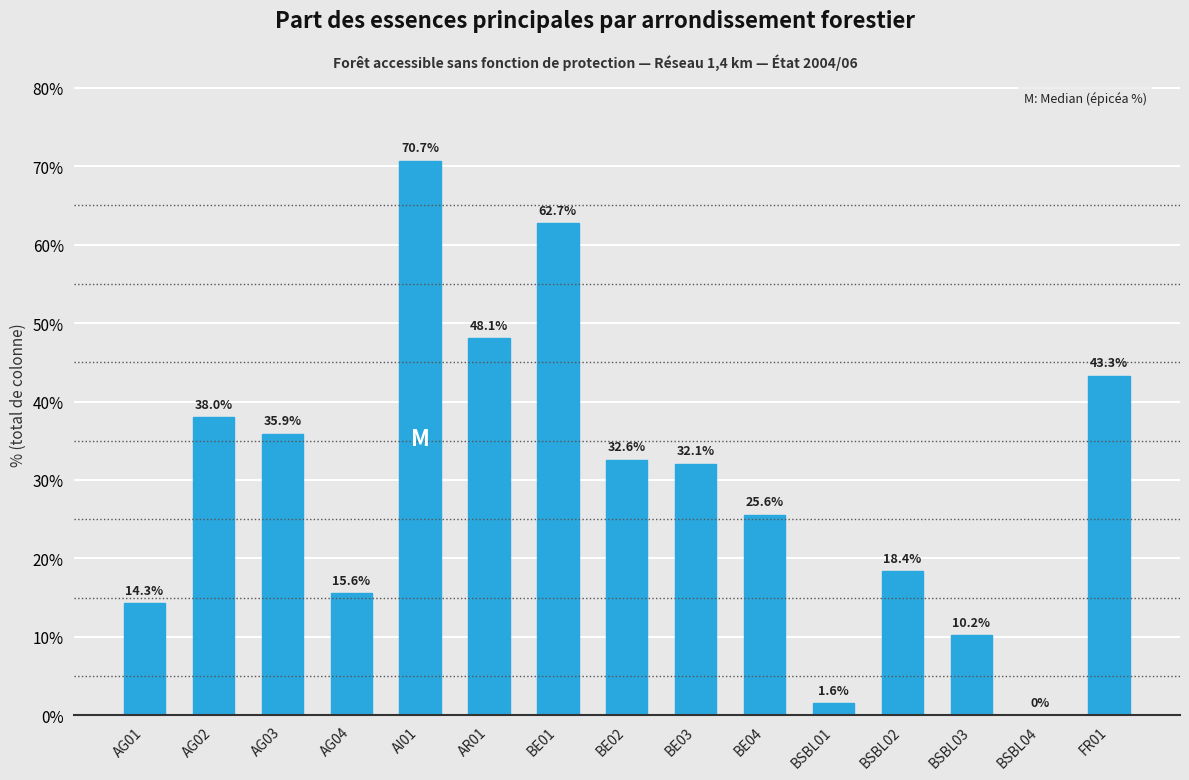

Reading right to left, extract all data points from this chart.

FR01=43.3	BSBL04=0.0	BSBL03=10.2	BSBL02=18.4	BSBL01=1.6	BE04=25.6	BE03=32.1	BE02=32.6	BE01=62.7	AR01=48.1	AI01=70.7	AG04=15.6	AG03=35.9	AG02=38.0	AG01=14.3